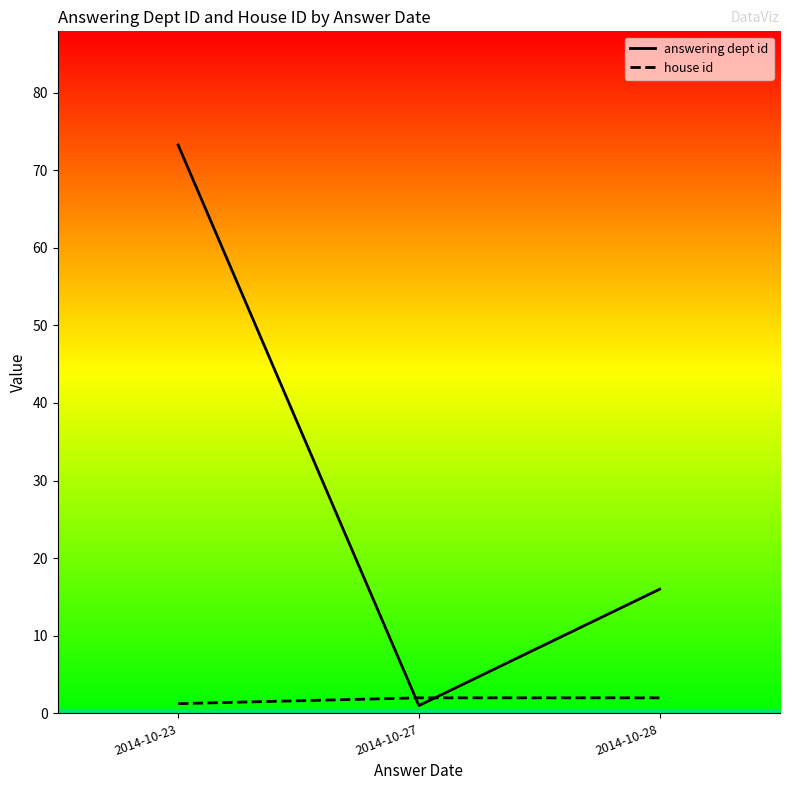

Which series has the largest total across all categories?

answering dept id